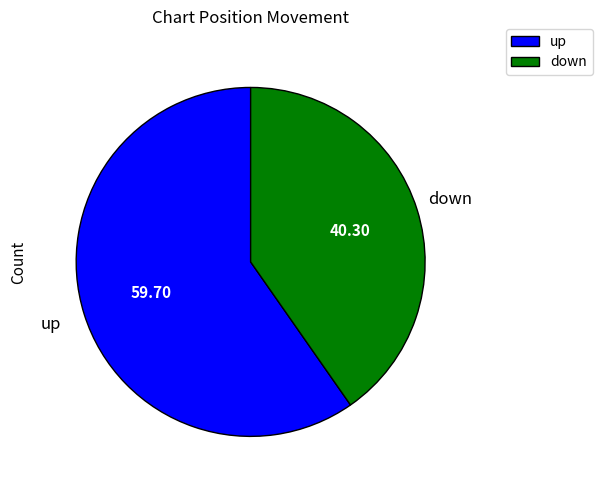

Is up the majority of the pie?

Yes